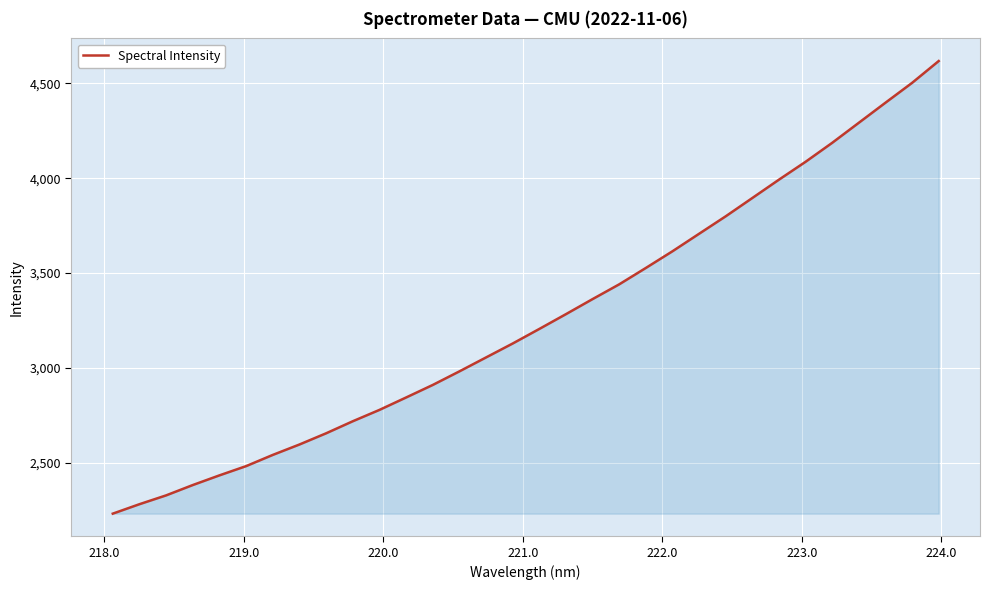

What is the difference between the maximum and minimum values?

2384.0